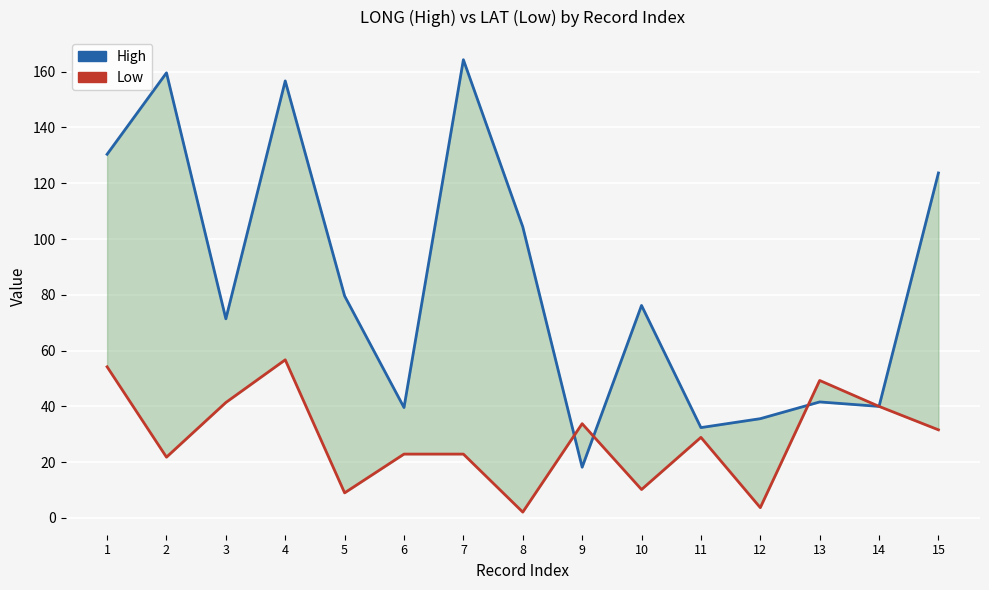

Reading left to right, what are all the values shown in this chart?

High: 1=130.4	2=159.6	3=71.4	4=156.7	5=79.6	6=39.6	7=164.3	8=104.4	9=18.2	10=76.2	11=32.4	12=35.6	13=41.6	14=40.0	15=123.7
Low: 1=54.2	2=21.8	3=41.4	4=56.7	5=9.0	6=22.9	7=22.9	8=2.1	9=33.8	10=10.2	11=28.9	12=3.7	13=49.3	14=40.0	15=31.6